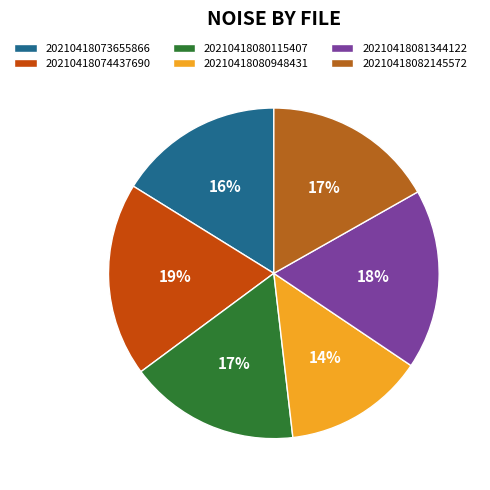

What percentage is the 20210418081344122 slice, to the nearest percent?

18%